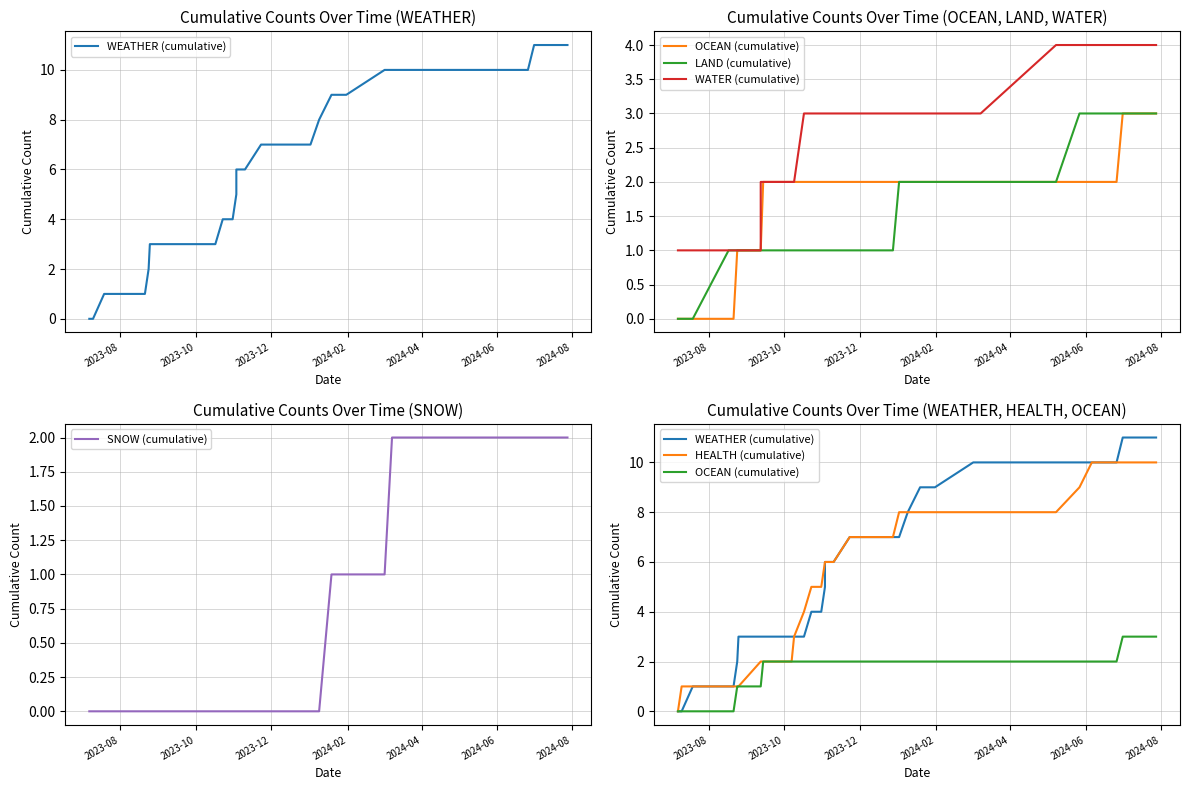

What are all the series names shown in the legend?

WEATHER (cumulative), OCEAN (cumulative), LAND (cumulative), WATER (cumulative), SNOW (cumulative), HEALTH (cumulative)